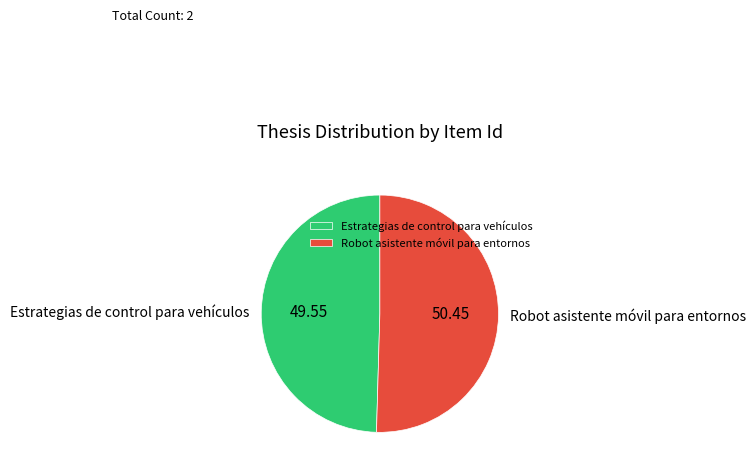

Between Estrategias de control para vehículos and Robot asistente móvil para entornos, which is larger?

Robot asistente móvil para entornos